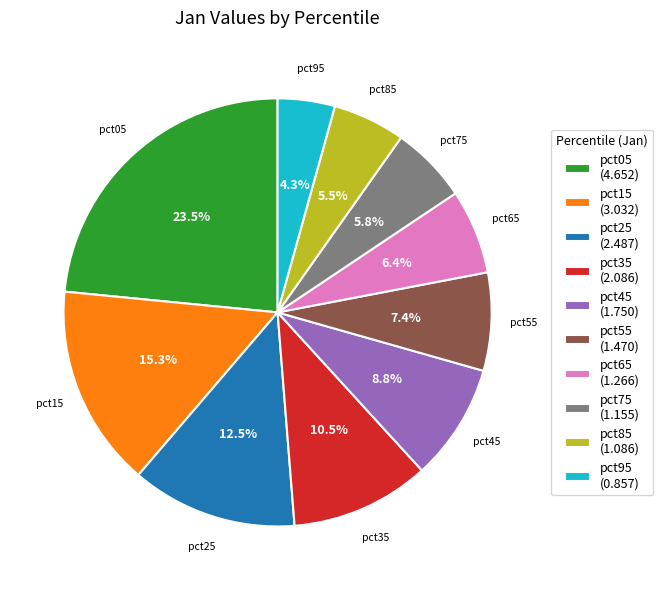

True or false: pct65 accounts for 6% of the total.

True